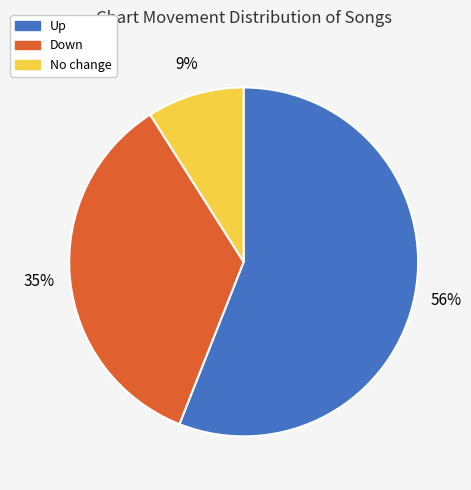

Is there any slice that represents more than half of the pie?

Yes